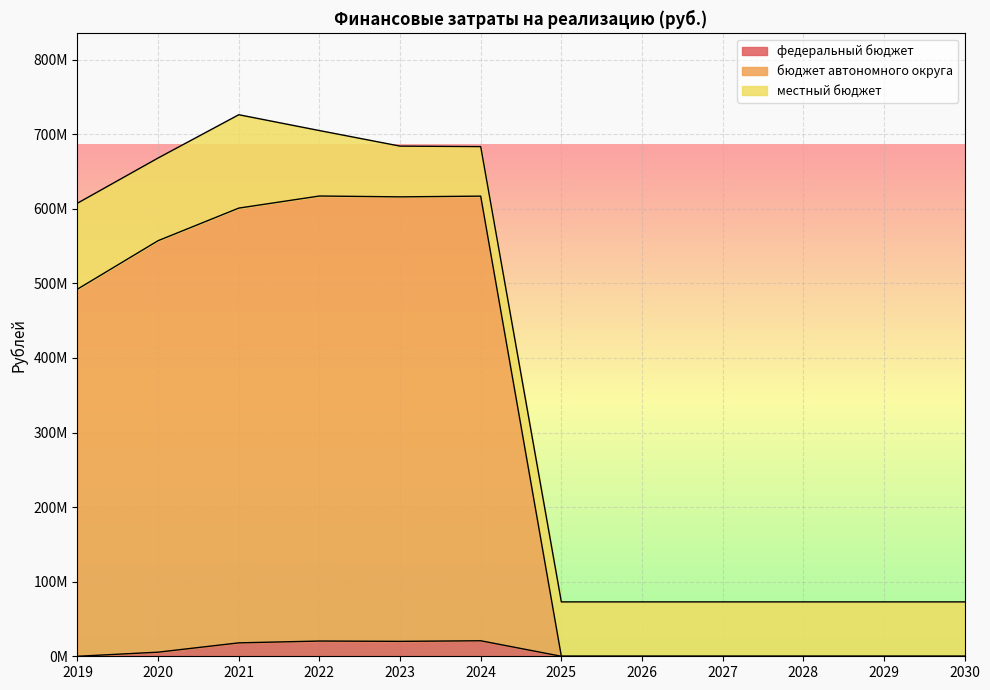

Does the chart display data point markers on the line(s)?

No